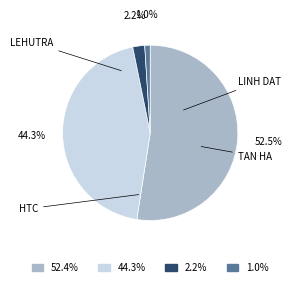

How many segments does this pie chart have?

4